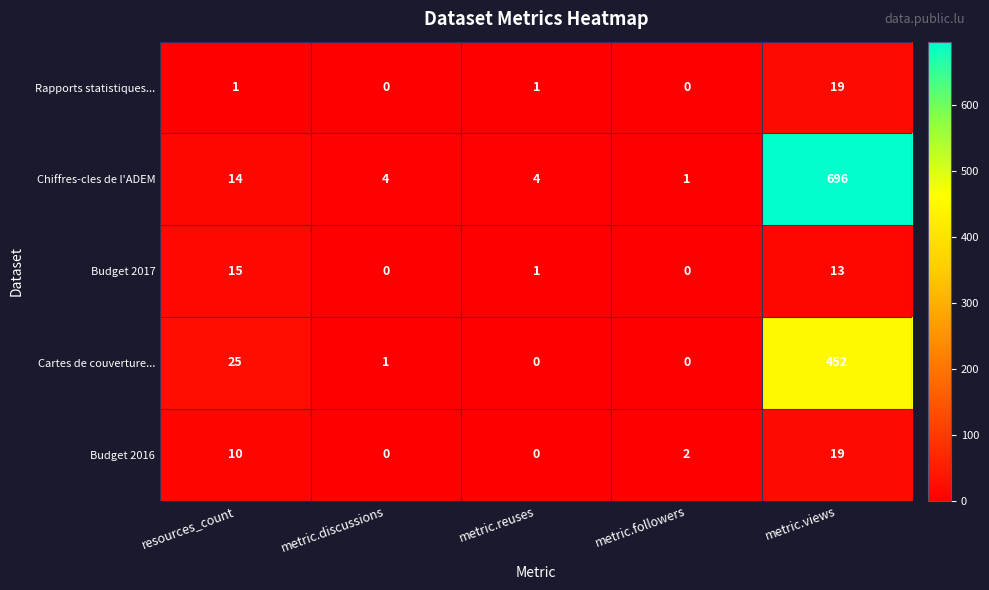

Between metric.discussions and metric.followers, which series saw the biggest shift?

Chiffres-cles de l'ADEM